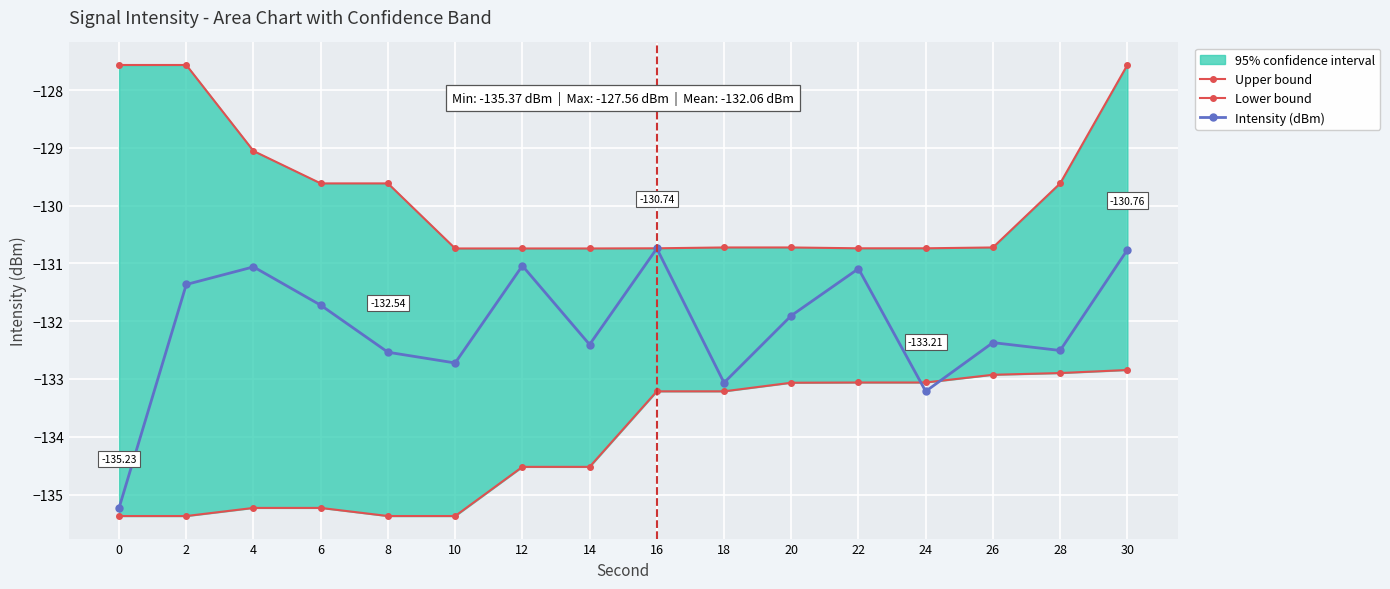

The value of Upper bound at 6 is -188.7. True or false?

False